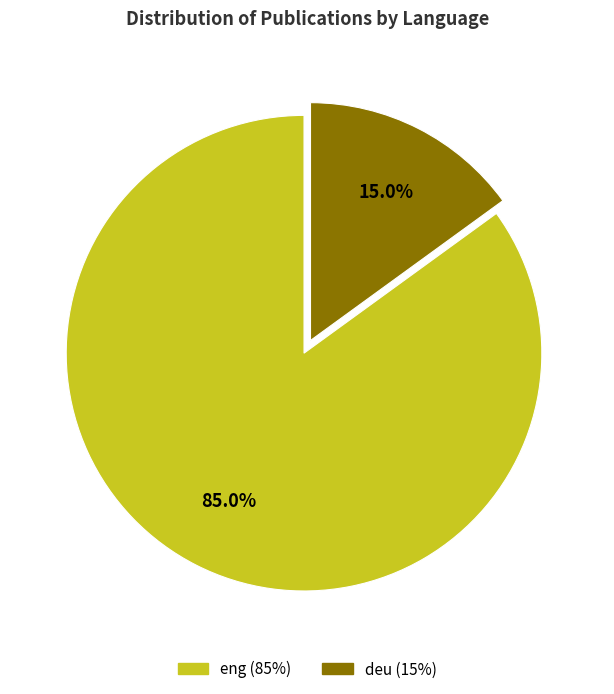

Is there a majority slice in this chart?

Yes